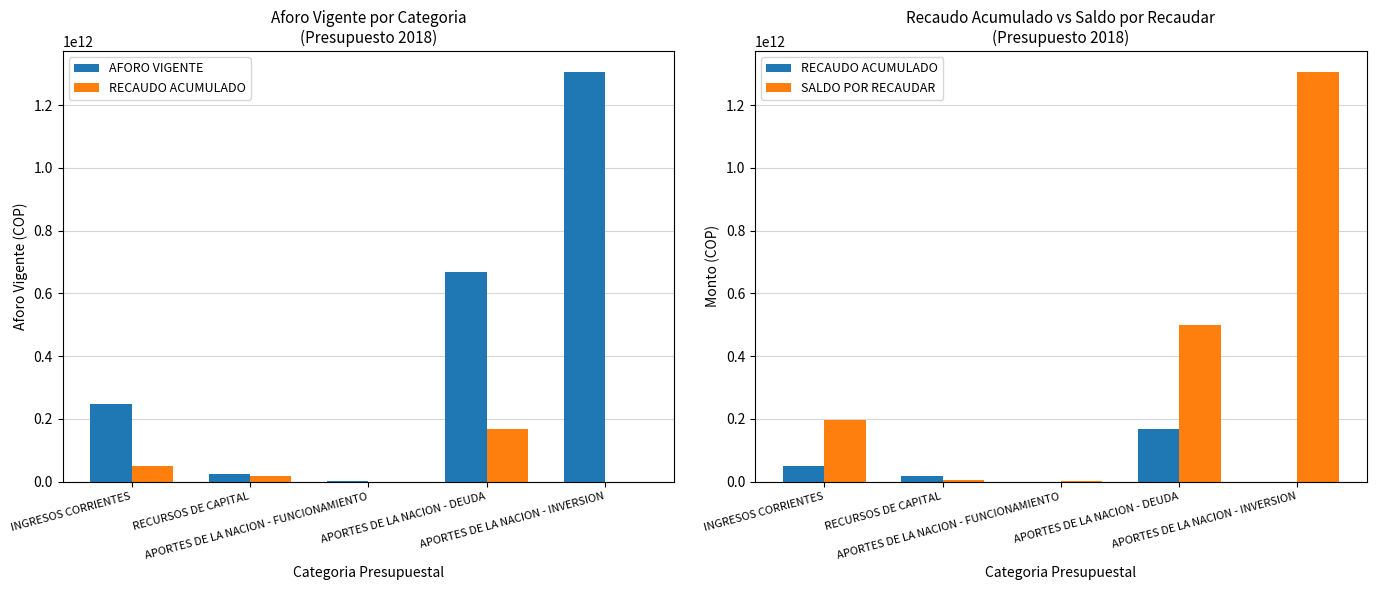

What is the sum of all AFORO VIGENTE values?

2246240643789.0